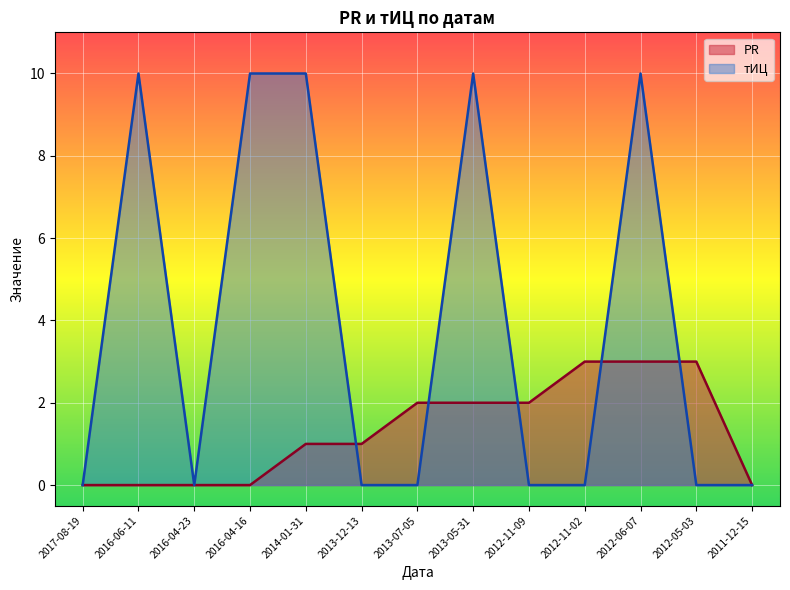

How many series are shown in this chart?

2